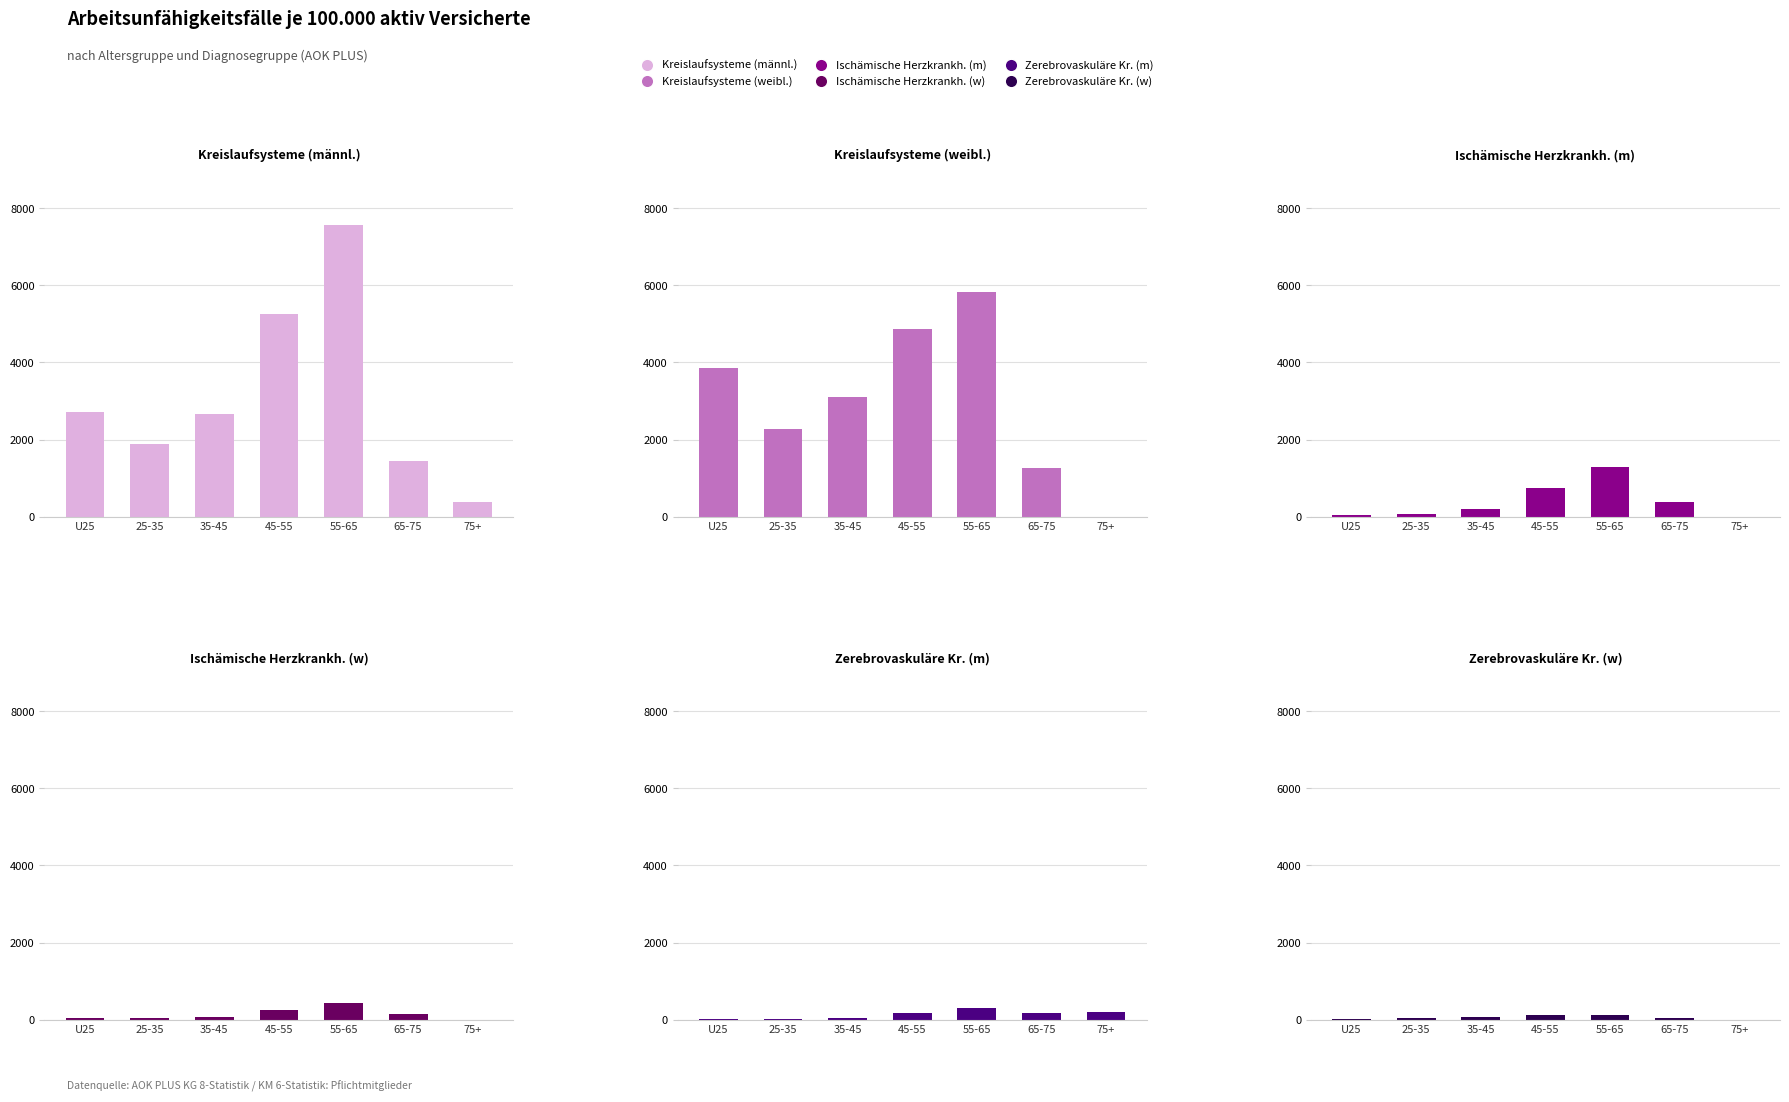

What is the label of the 6th bar from the right?

25-35